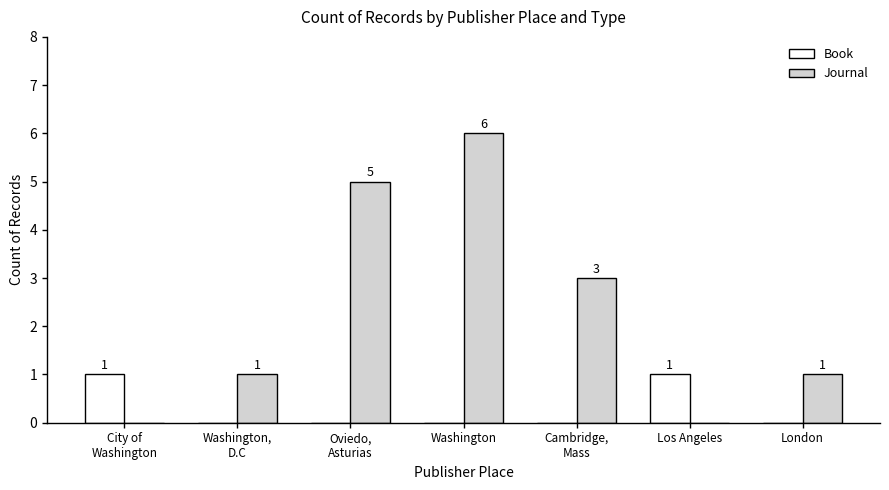

At which category is the sum across all series the highest?

Washington